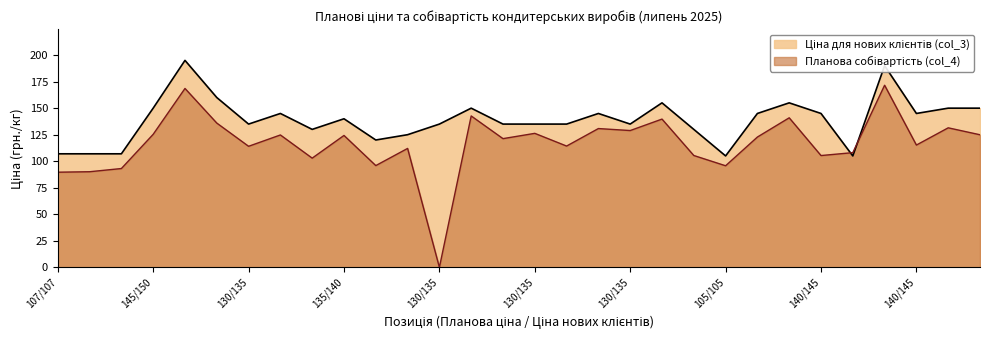

What value does the Планова собівартість (col_4) series have at 120/125?

112.1